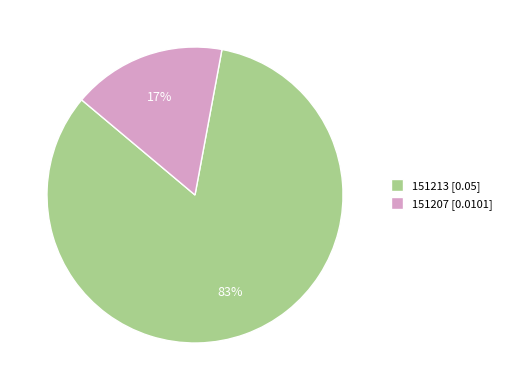

To the nearest percent, what is the average slice percentage?

50%